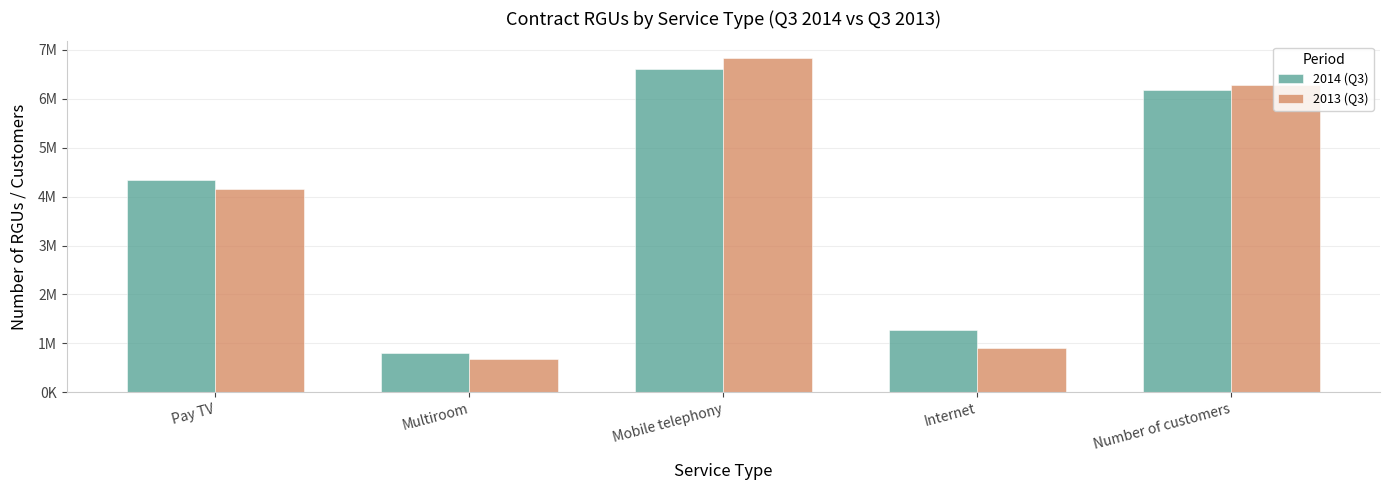

Between Pay TV and Mobile telephony, which series saw the biggest shift?

2013 (Q3)